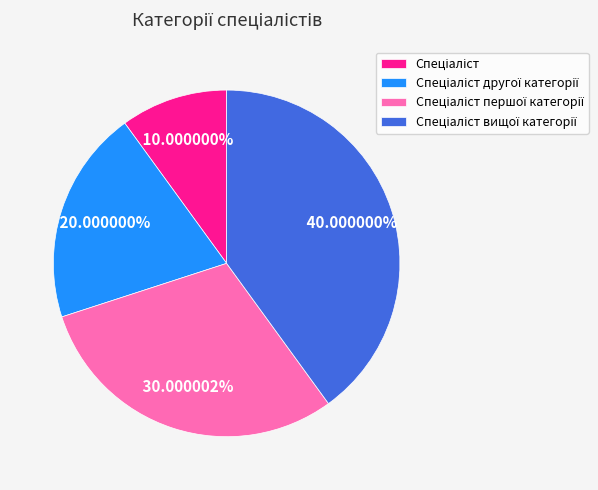

Is there a majority slice in this chart?

No